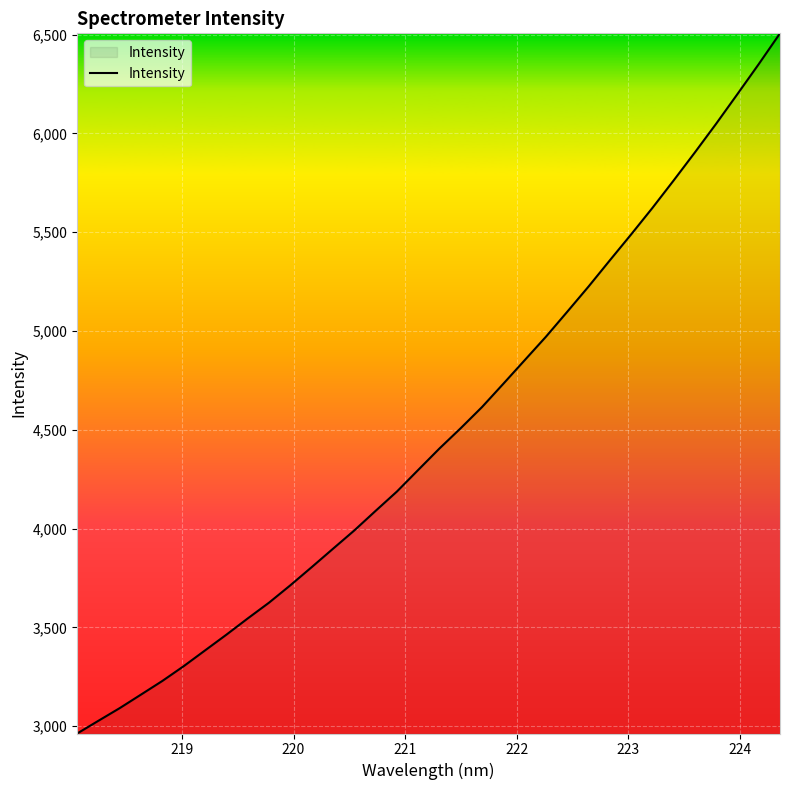

What is the smallest value displayed?

2962.6